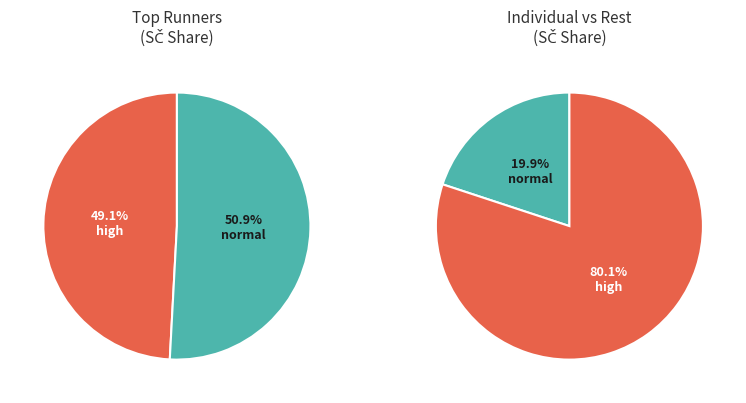

Does Nezavdalová Petra represent more than half of the total?

No